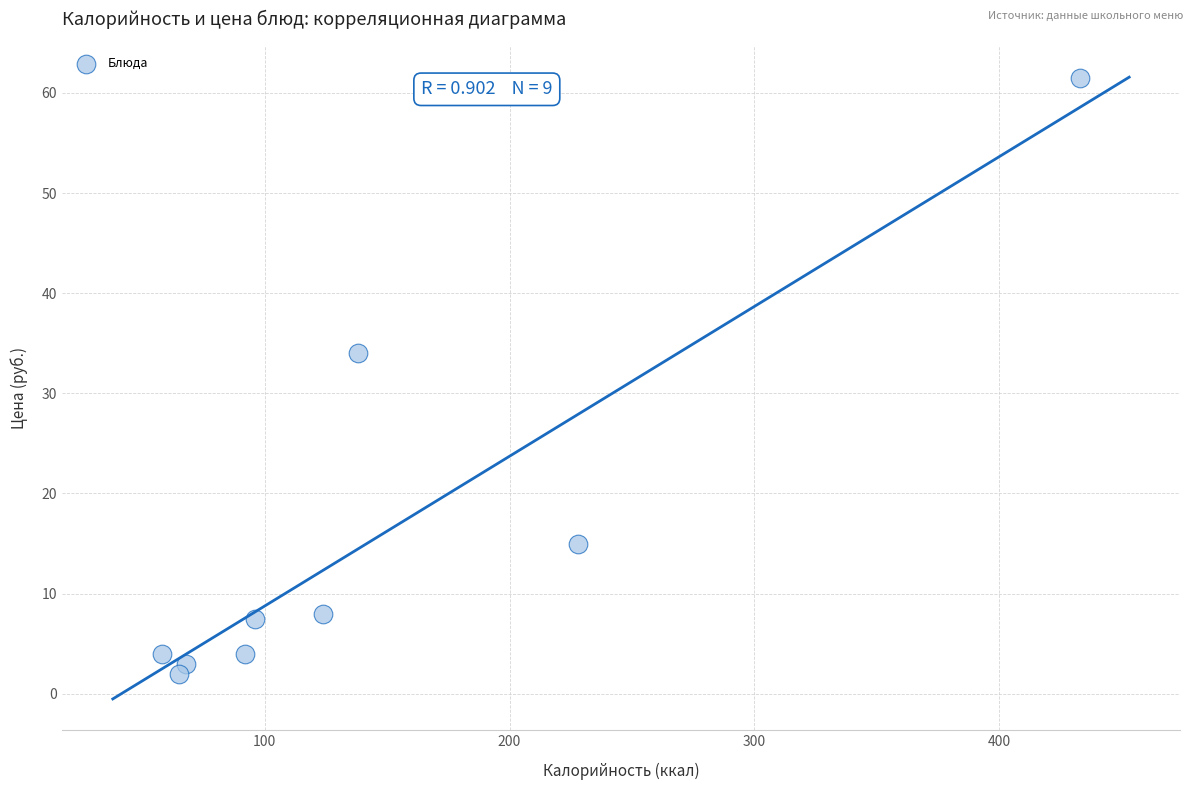

What is the range of X values (max minus min)?

375.0